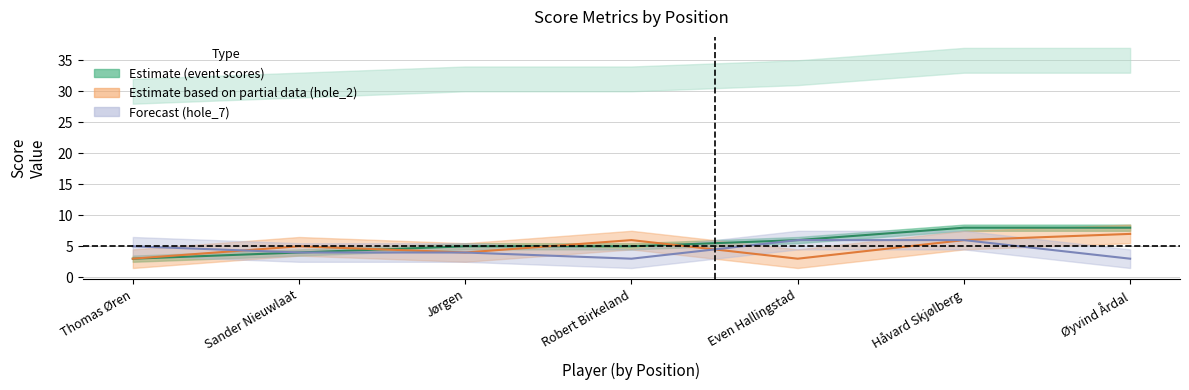

List the series in order of their peak value, lowest first.

hole_7, hole_2, event_relative_score